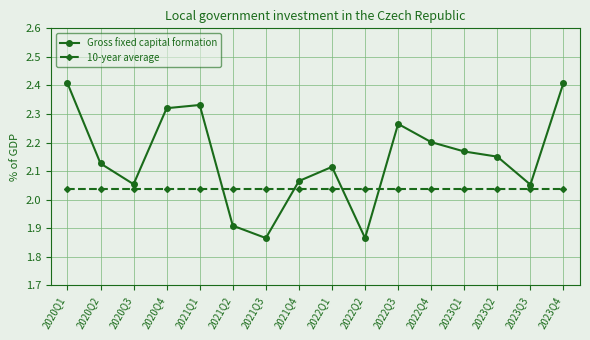

What is the total value across all series at 2020Q1?

4.4